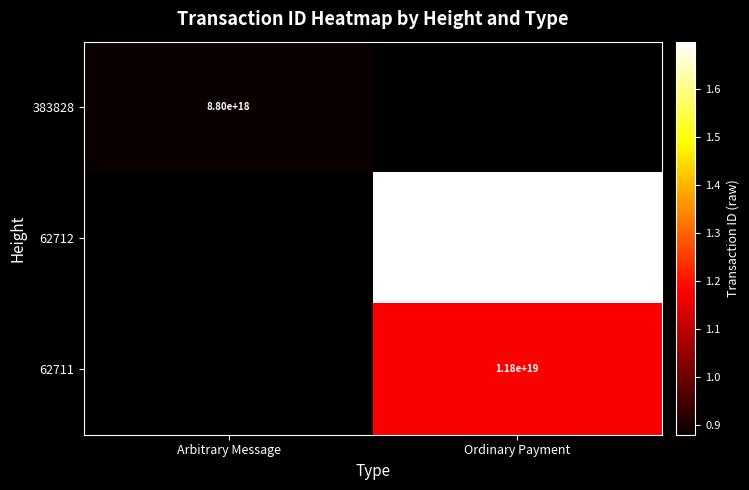

True or false: 383828 has a value of 8800000000000000000 at Arbitrary Message.

True